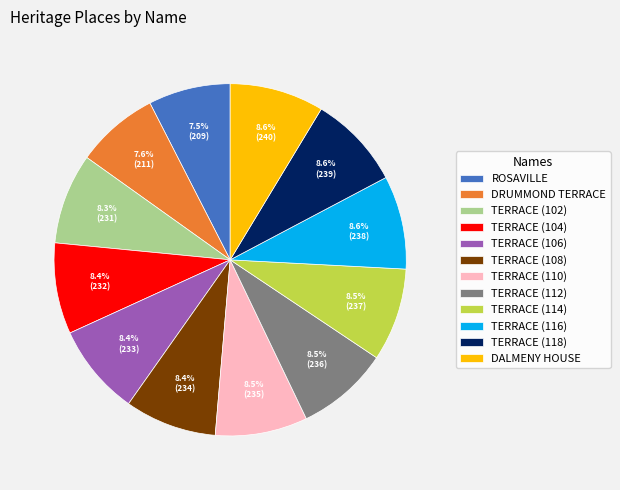

To the nearest percent, what percentage of the pie is DALMENY HOUSE?

9%